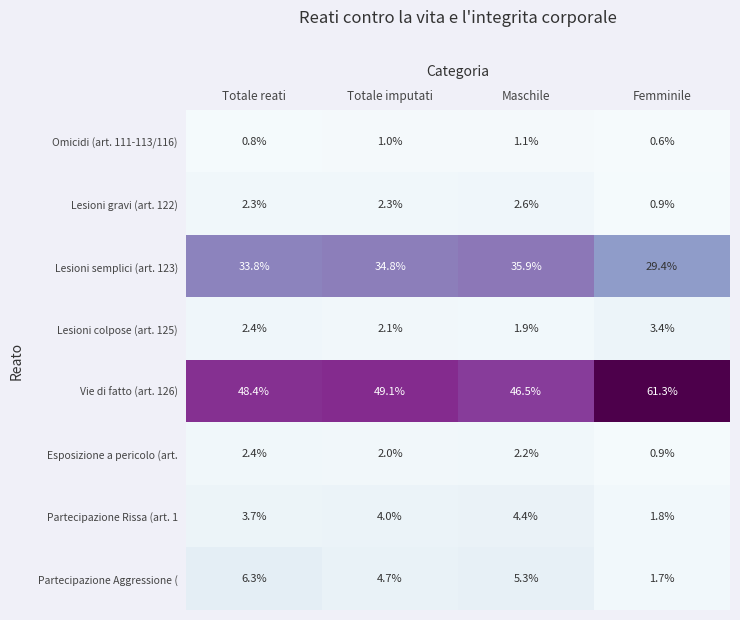

What is the maximum value shown in the chart?

61.3